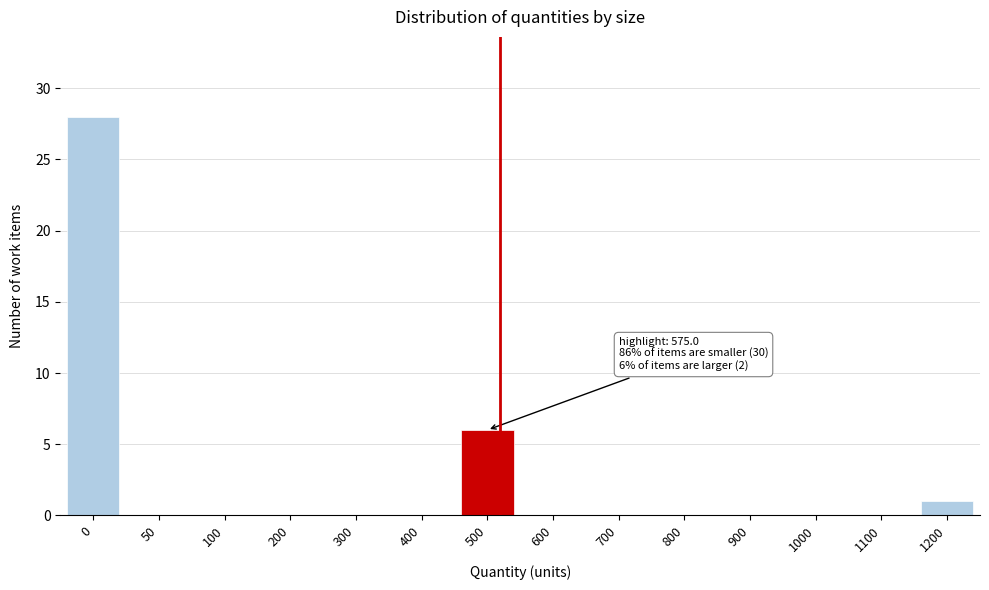

Reading left to right, what are all the values shown in this chart?

0=28	50=0	100=0	200=0	300=0	400=0	500=6	600=0	700=0	800=0	900=0	1000=0	1100=0	1200=1